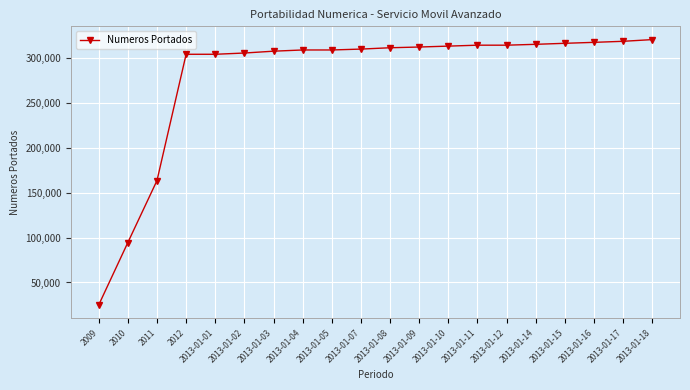

Between 2013-01-11 and 2012, which is larger?

2013-01-11